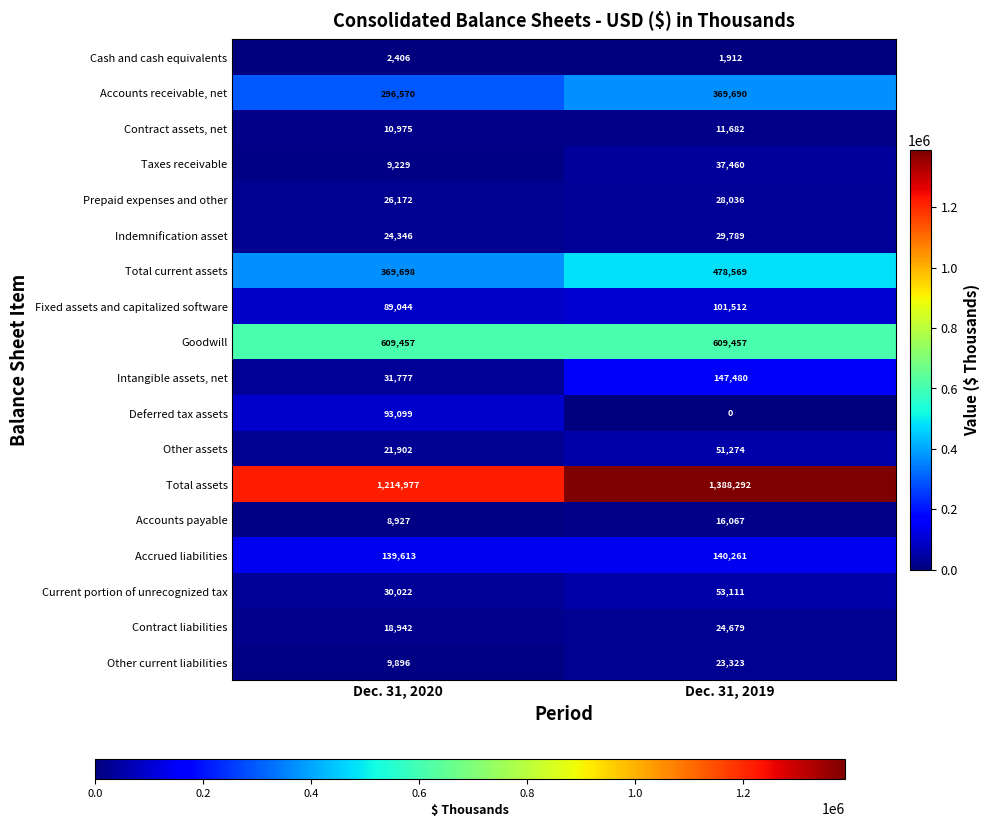

What is the sum of all Total assets values?

2603269